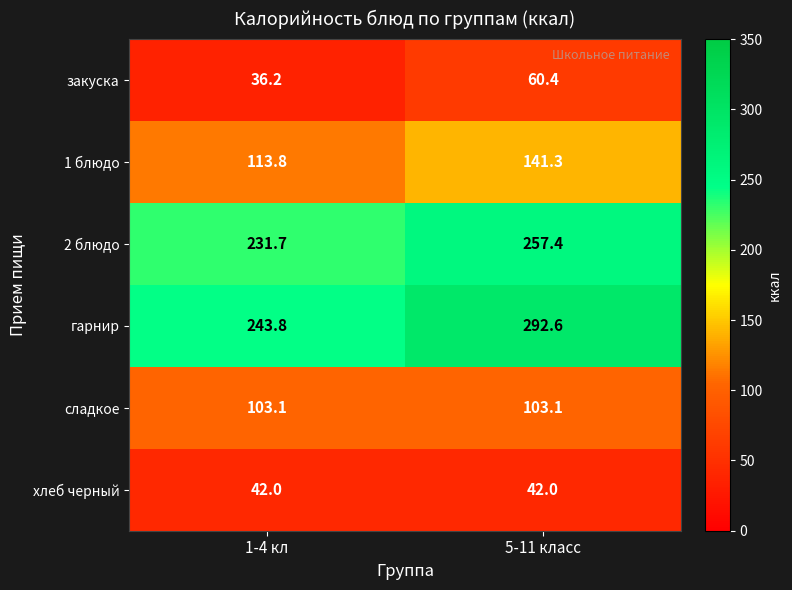

What is the maximum value shown in the chart?

292.6